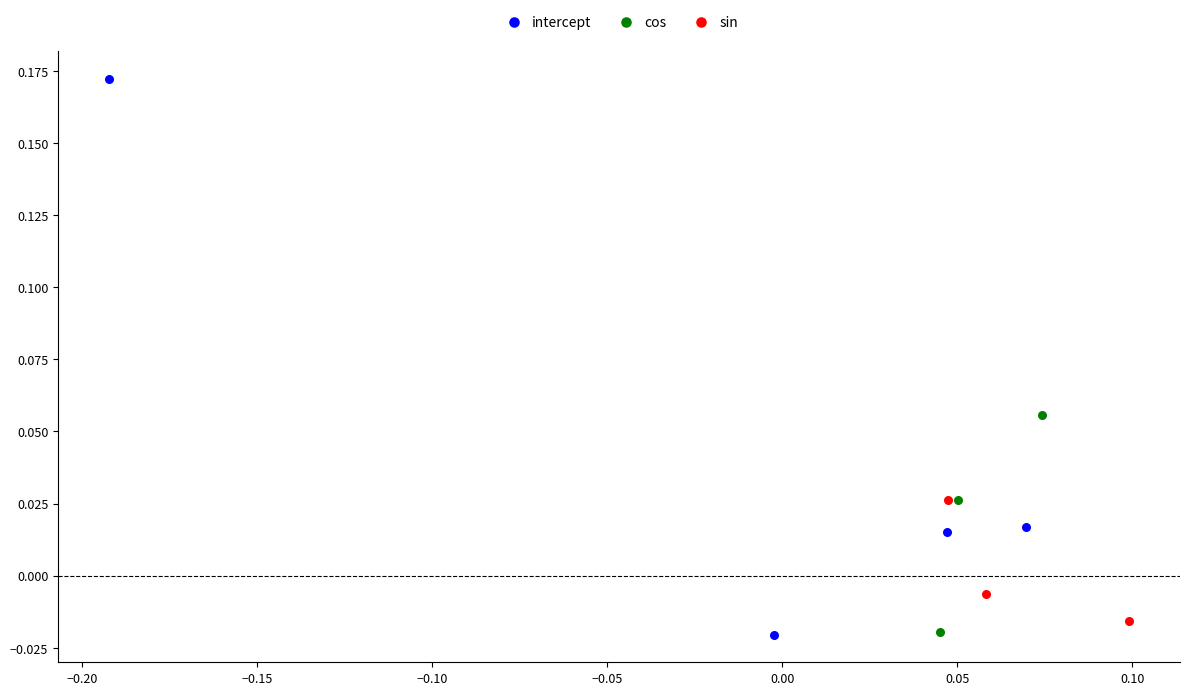

Which series reaches the maximum Y coordinate?

intercept